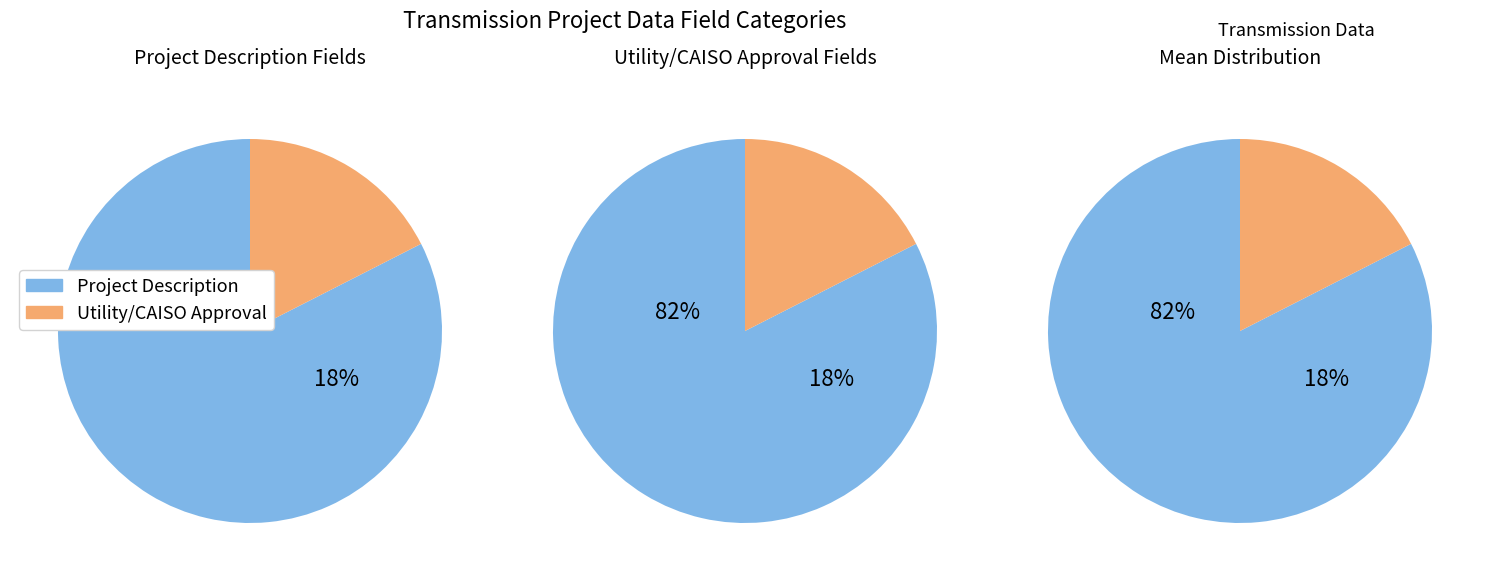

What is the largest slice in the pie chart?

Project Description